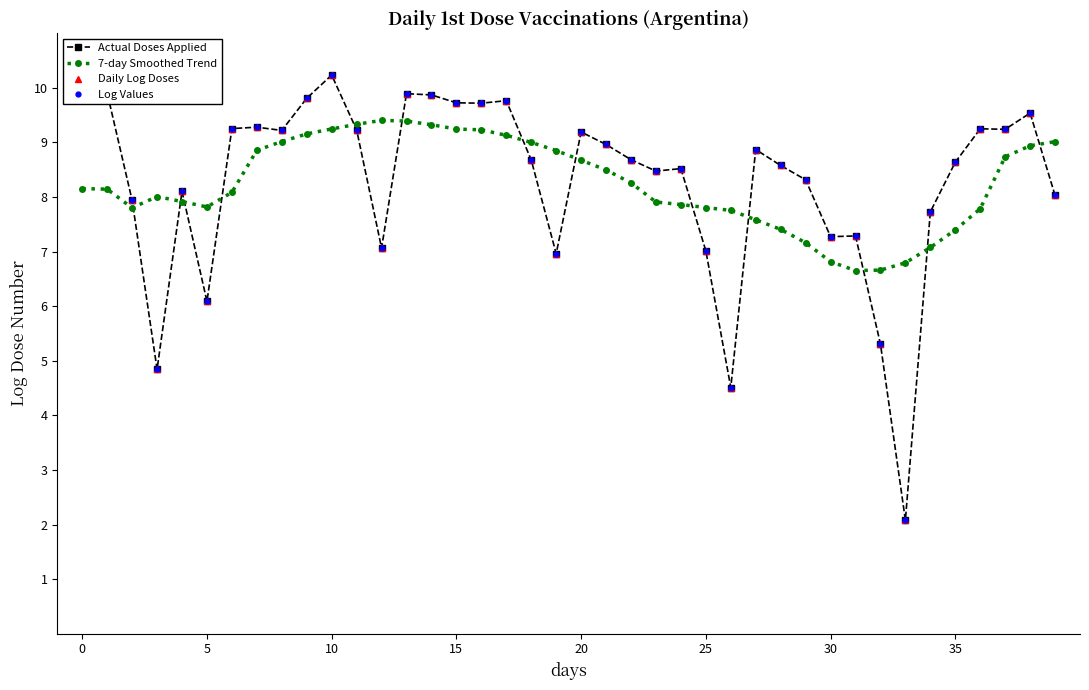

Is this an area chart (filled region under the line)?

No